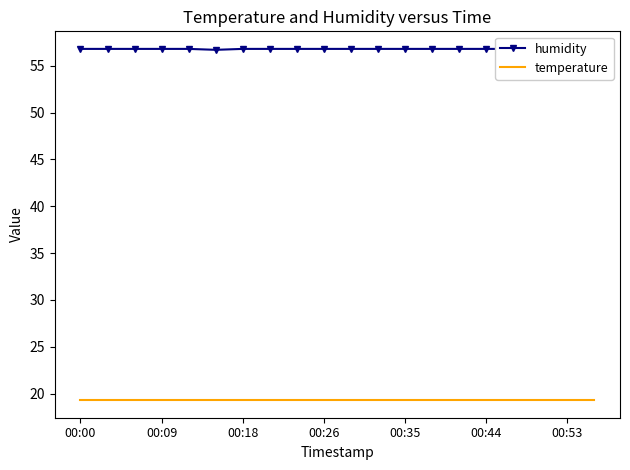

Rank the series by their average value, from highest to lowest.

humidity, temperature